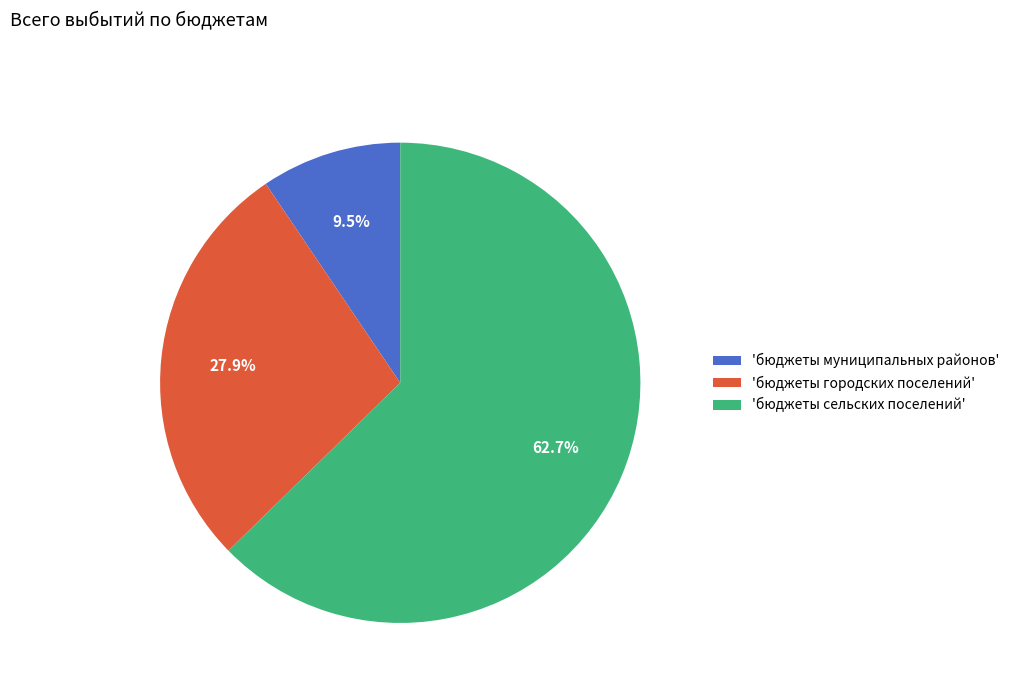

Is the sum of 'бюджеты муниципальных районов' and 'бюджеты городских поселений' greater than half?

No